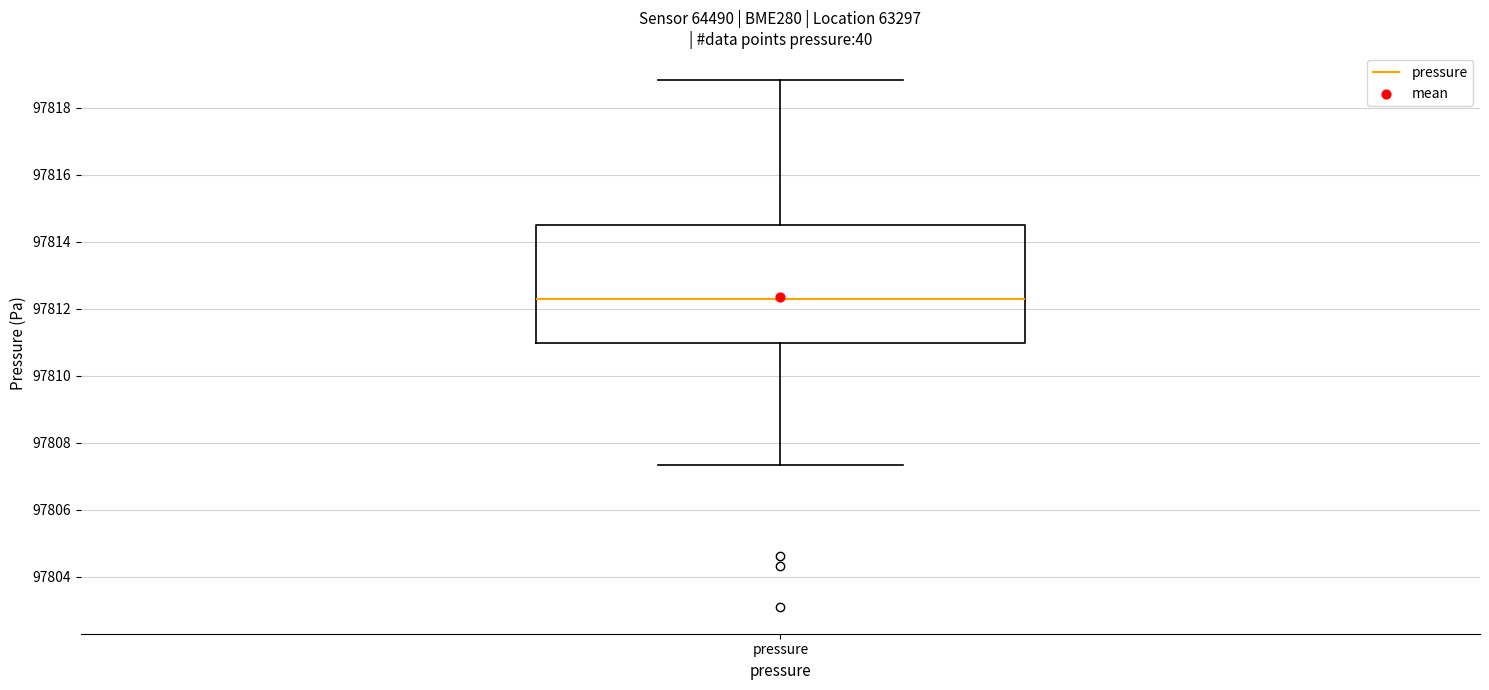

Read this box plot against the y-axis: the position of the median line, the range covered by the box, and the ends of both whiskers. The values are not printed on the chart, so give them approximately, as read against the axis.

median 97812.2, box 97811.0 to 97814.6, whiskers 97807.4 to 97818.8